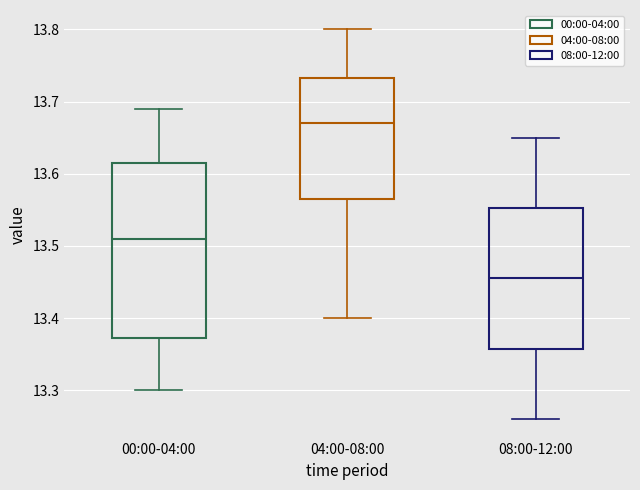

Where is the upper edge of the box for 08:00-12:00 on the y-axis? The values are not printed on the chart, so give them approximately, as read against the axis.

13.55